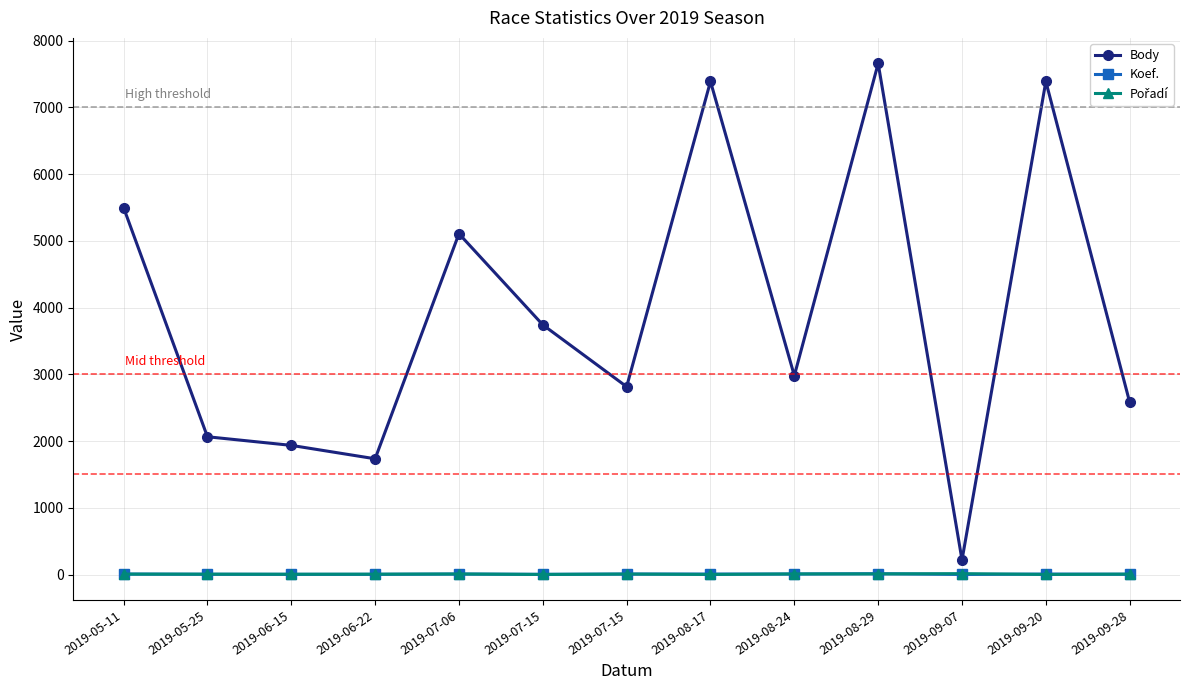

How many values in the Koef. series are below 7?

6